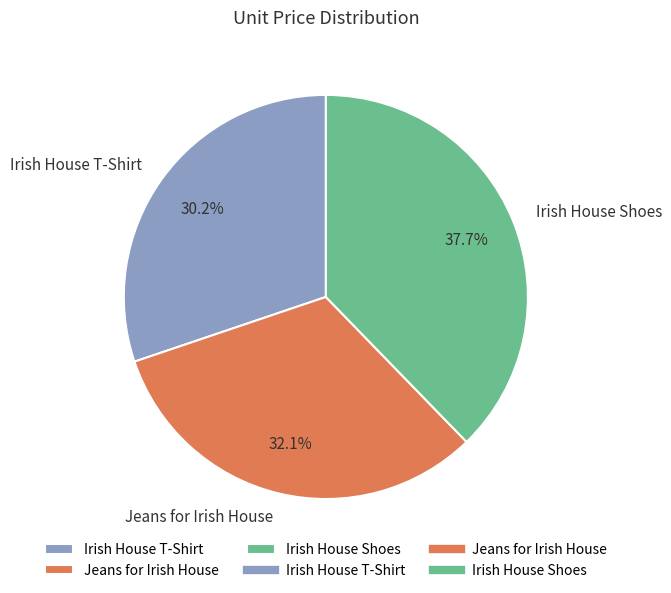

Rank the categories by value from lowest to highest.

Irish House T-Shirt, Jeans for Irish House, Irish House Shoes